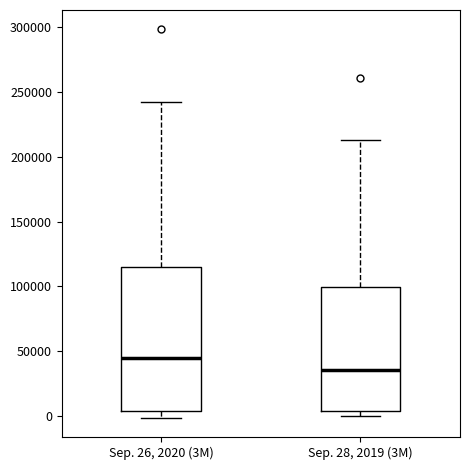

Which box has the highest median line?

Sep. 26, 2020 (3M)